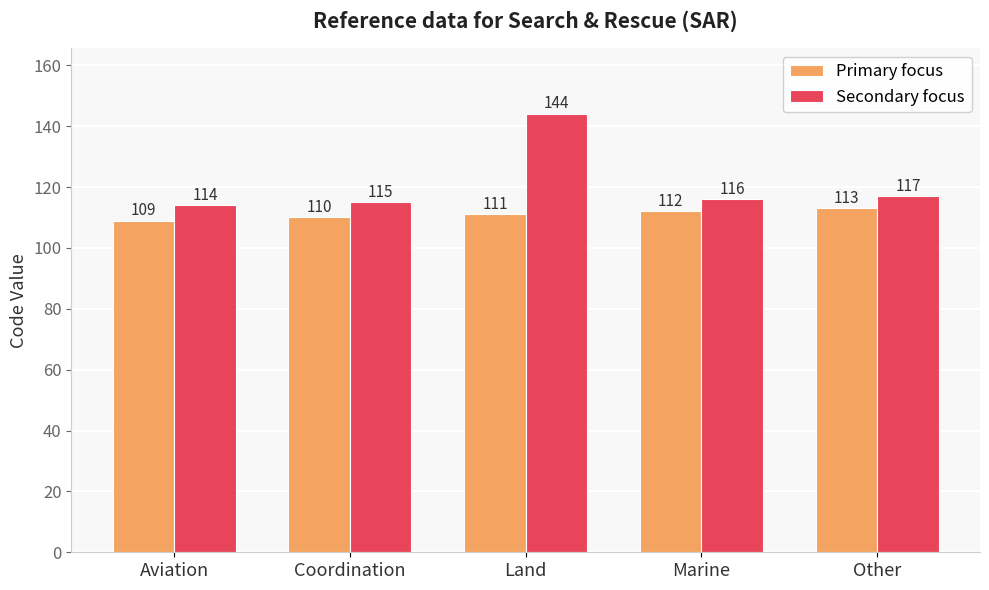

Which category has the highest value in the Secondary focus series?

Land